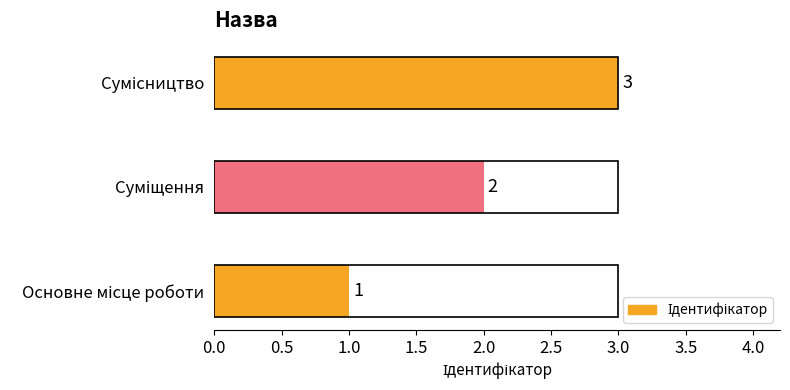

What is the sum of all values?

6